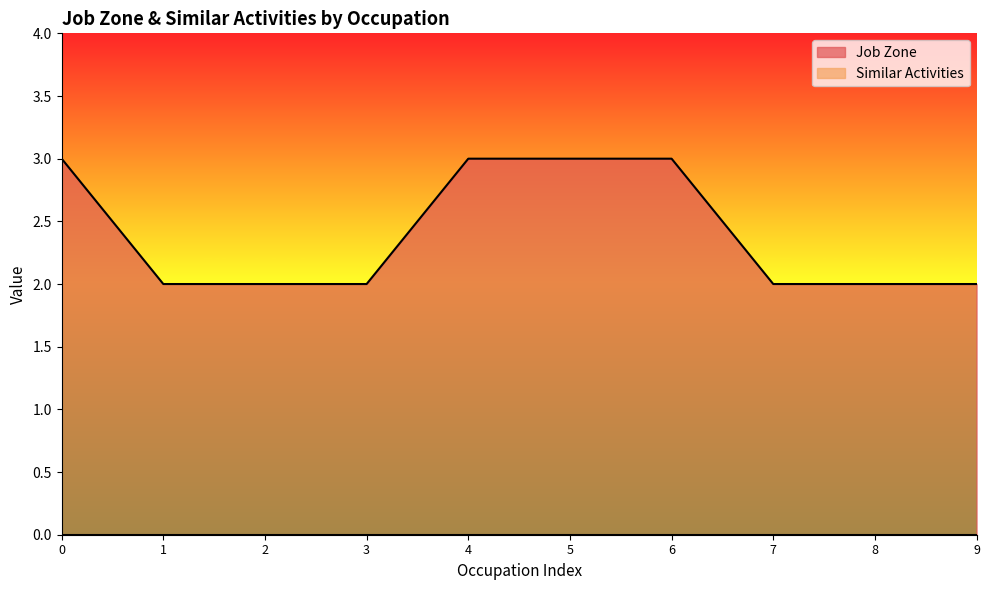

What is the maximum value shown in the chart?

3